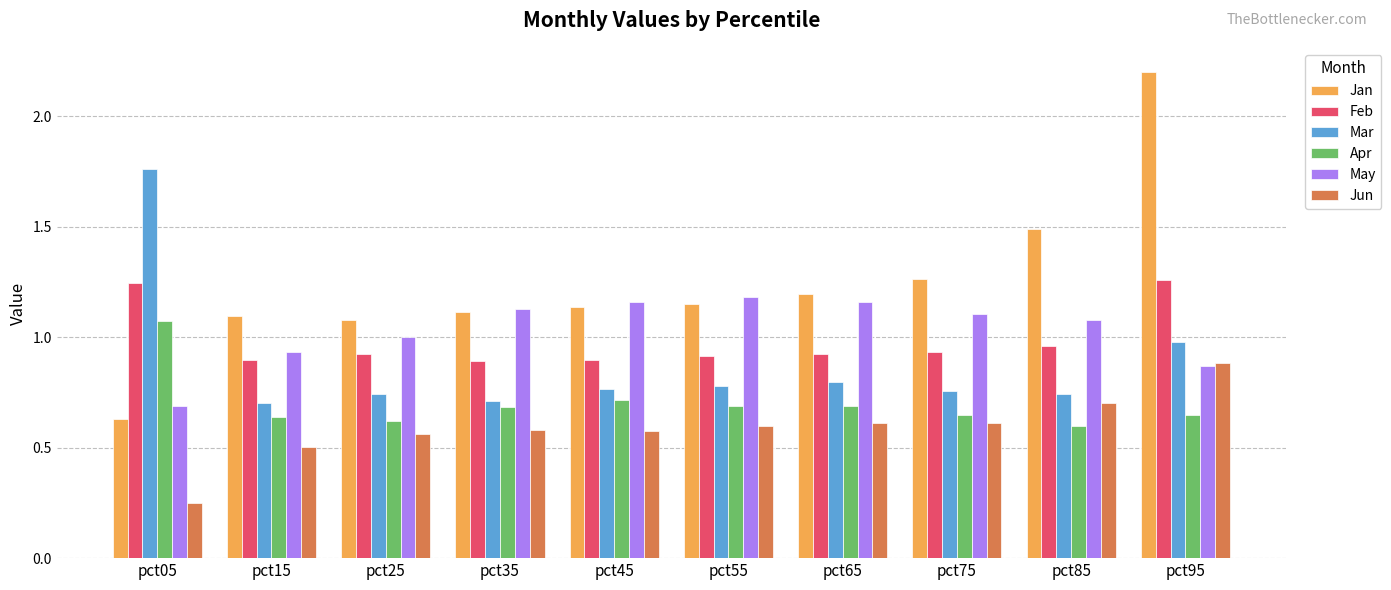

Which series changed the most between pct45 and pct85?

Jan